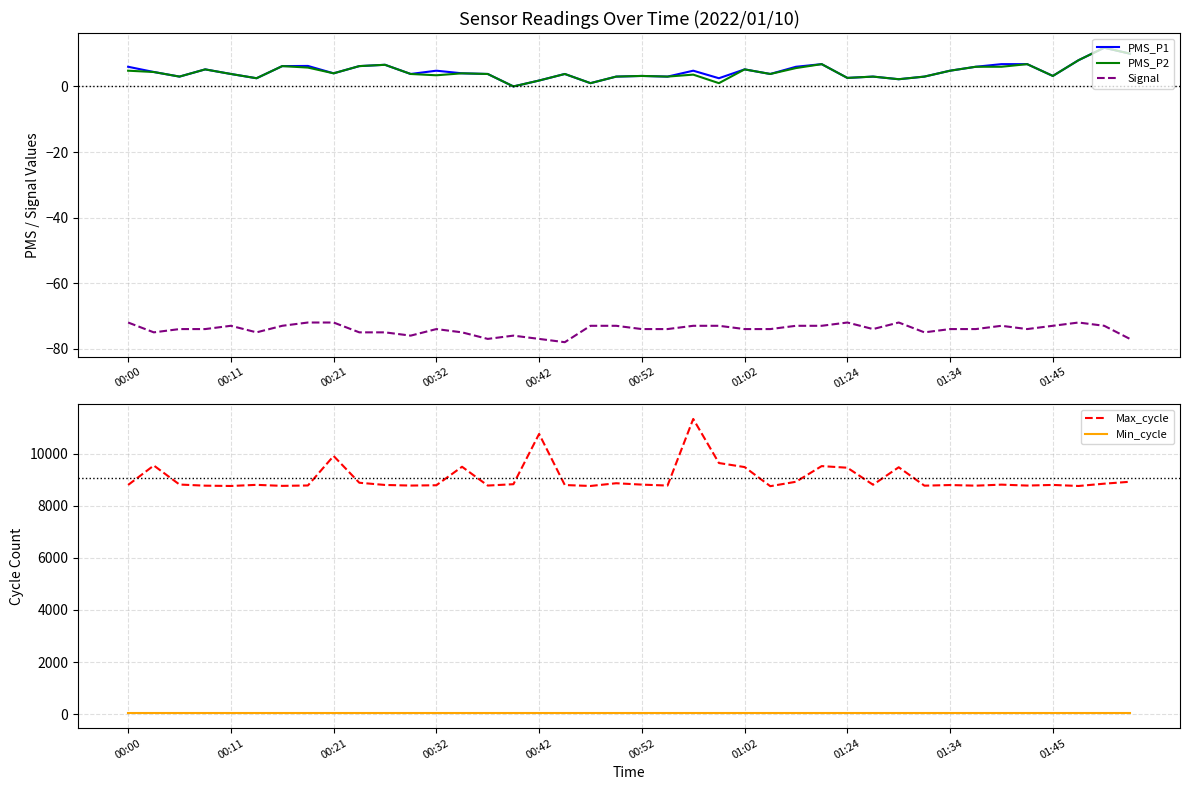

What is the sum of all Signal values?

-2960.0